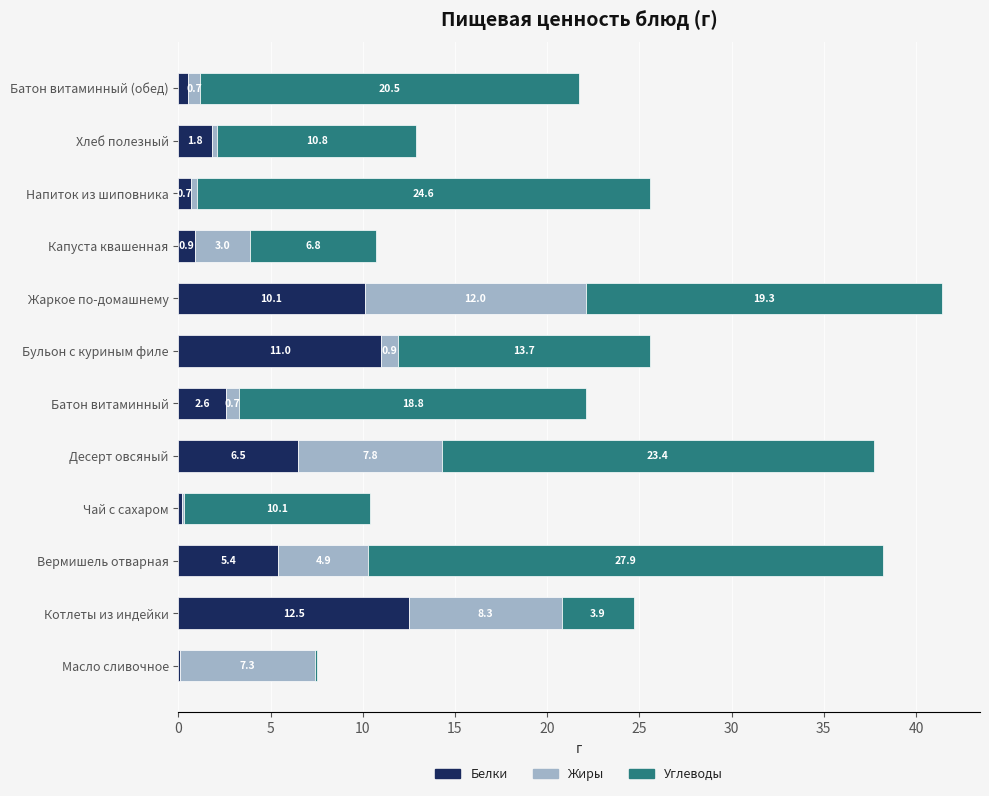

What are all the series names shown in the legend?

Белки, Жиры, Углеводы